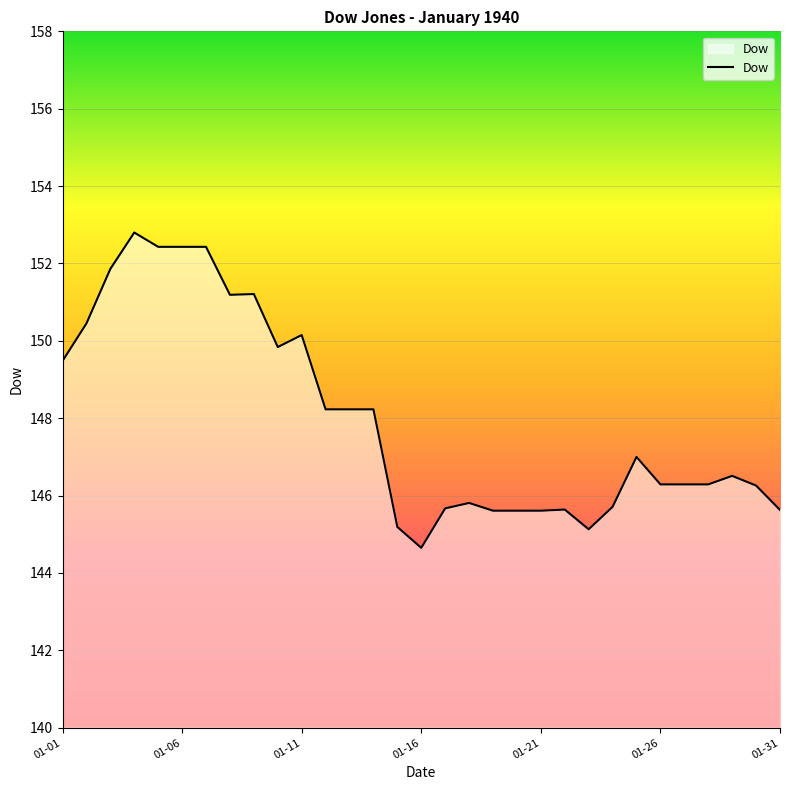

What is the smallest value displayed?

144.7